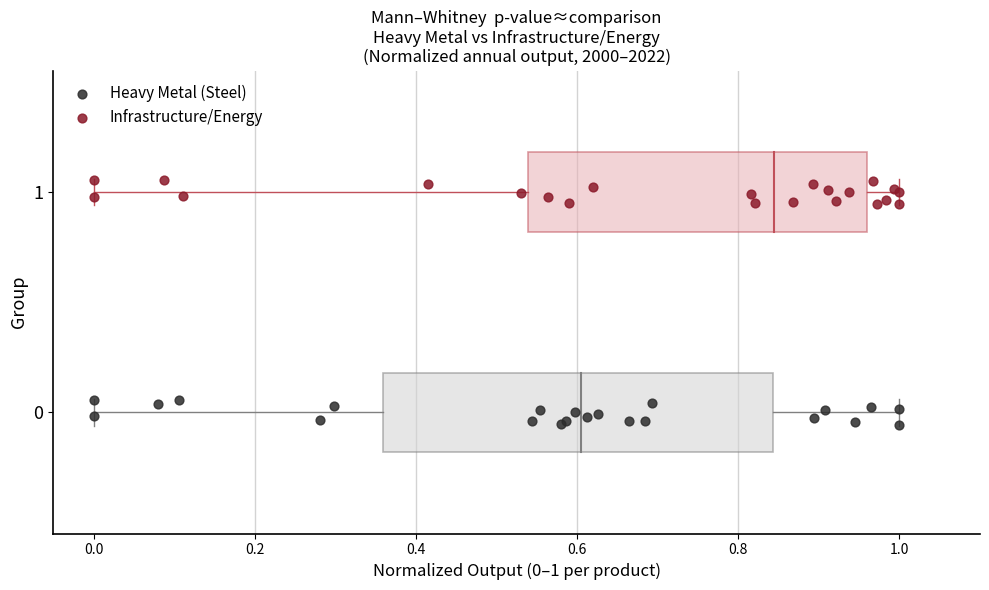

Which series reaches the maximum Y coordinate?

Infrastructure/Energy